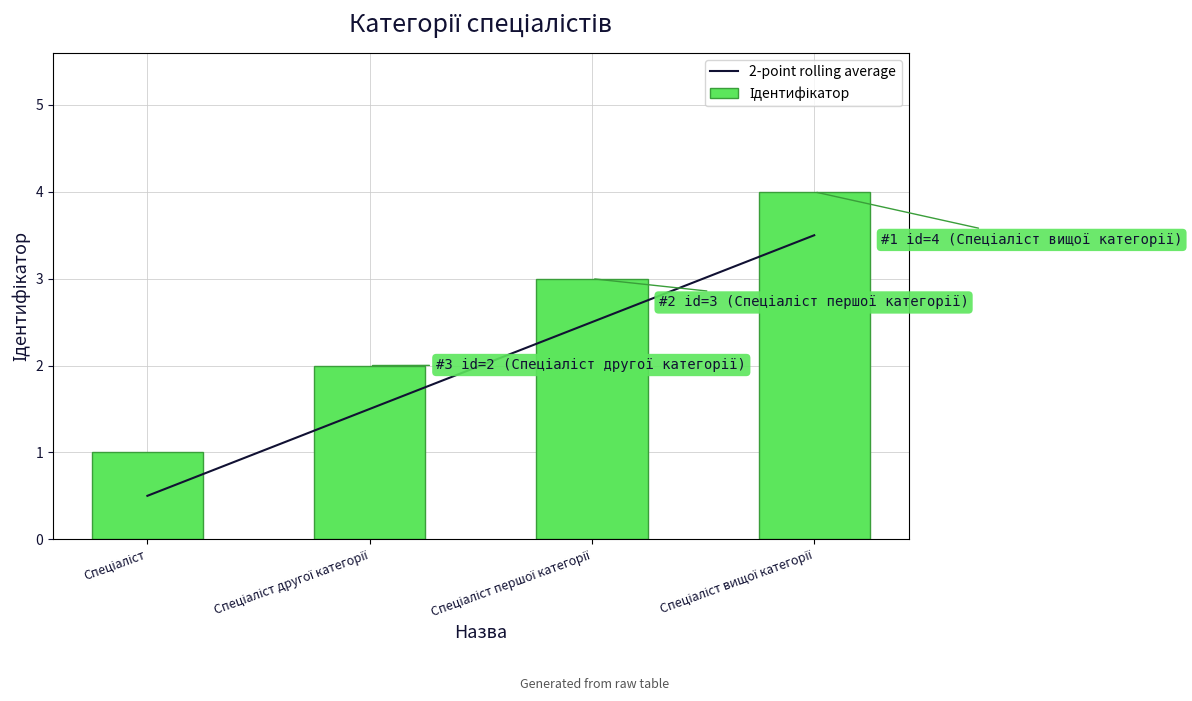

Rank the categories by Ідентифікатор value from lowest to highest.

Спеціаліст, Спеціаліст другої категорії, Спеціаліст першої категорії, Спеціаліст вищої категорії